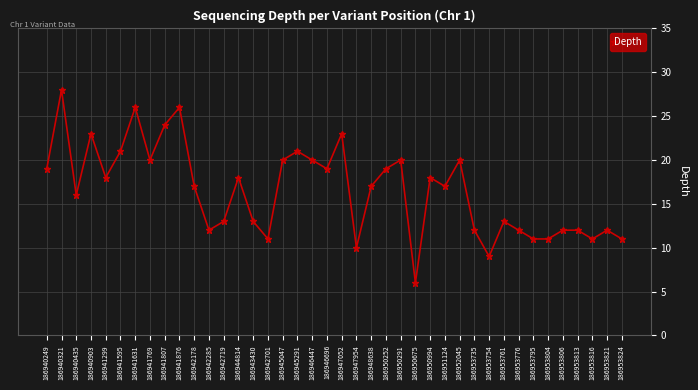

Is it true that the value at 186953776 is 12?

True